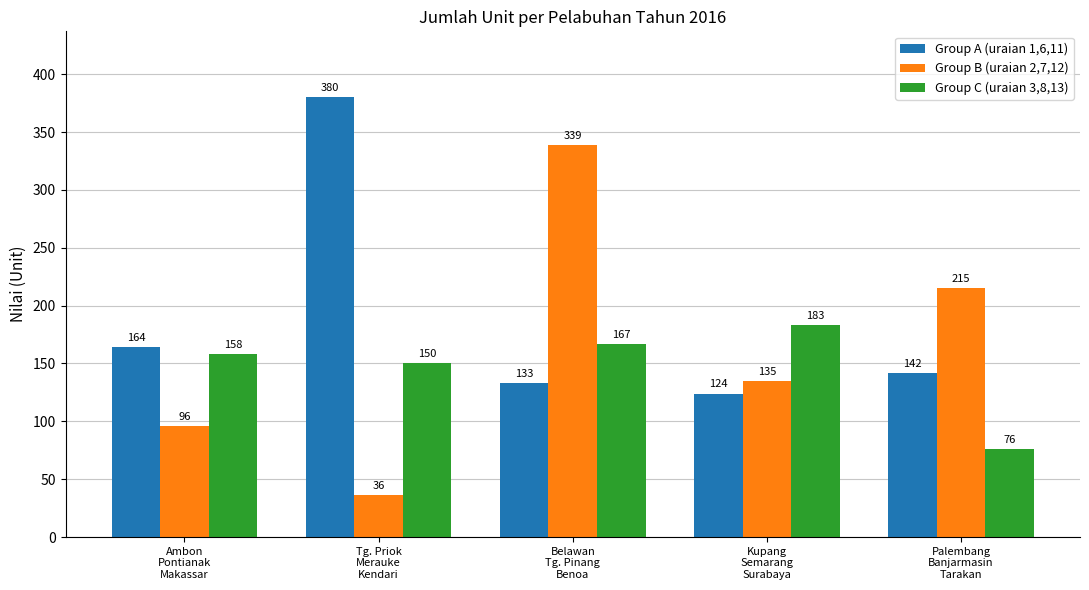

How many bars are there in total?

15